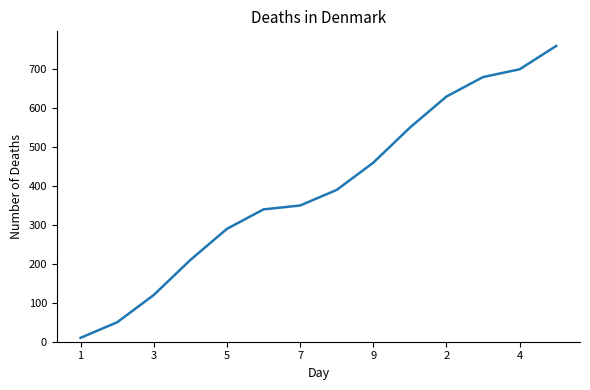

What is the difference between the maximum and minimum values?

750